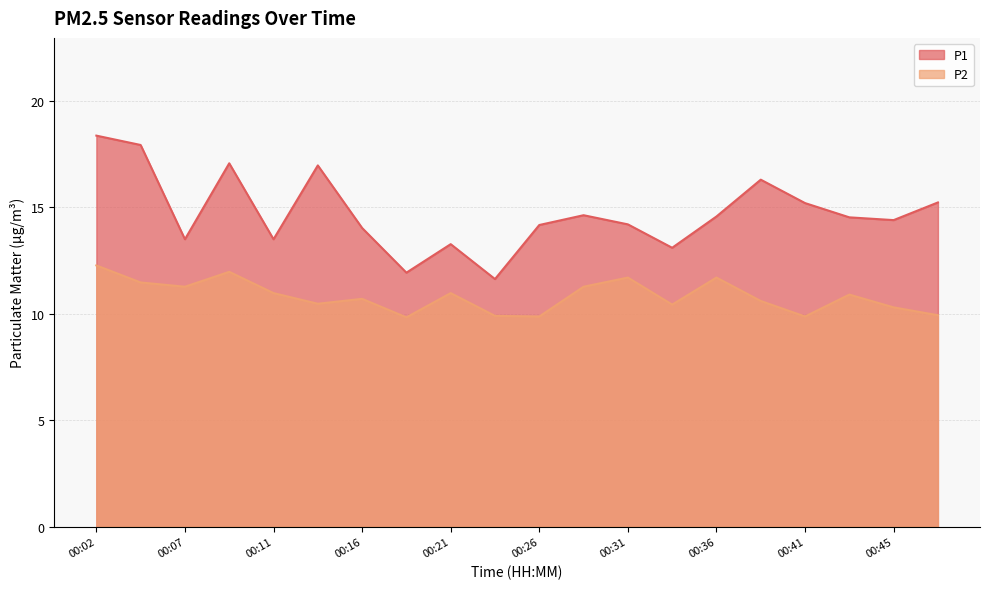

At which label does P2 first exceed 10?

00:02